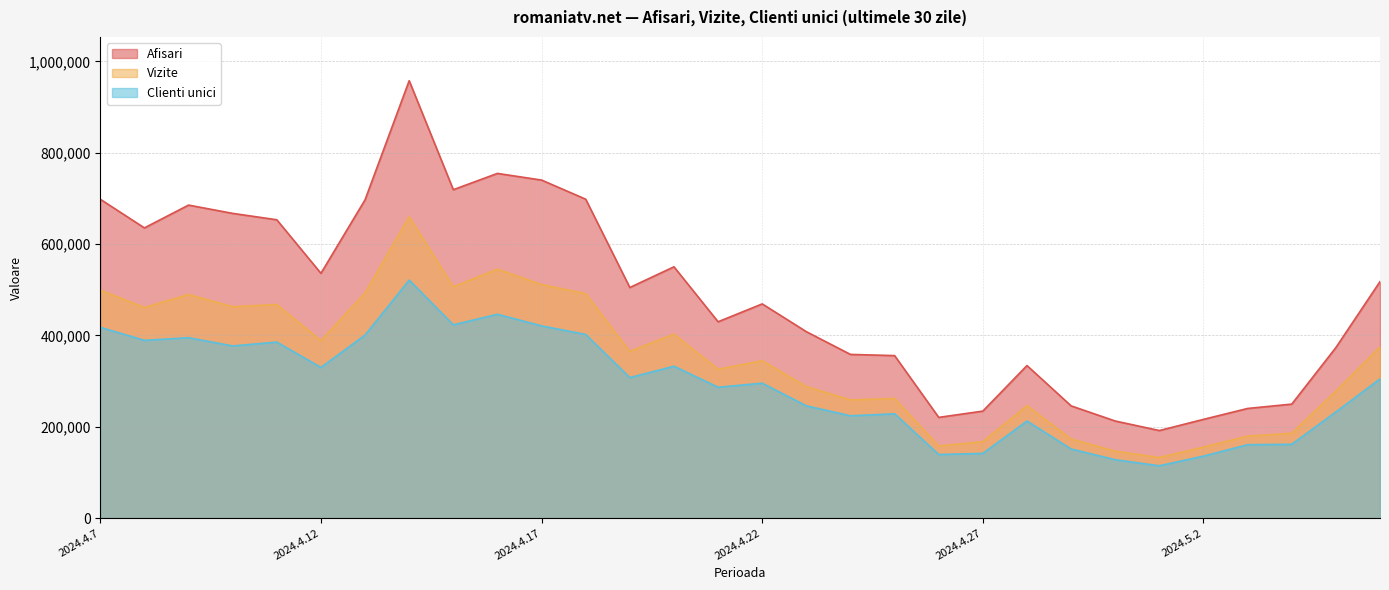

At how many categories does at least one series exceed 394830?

18